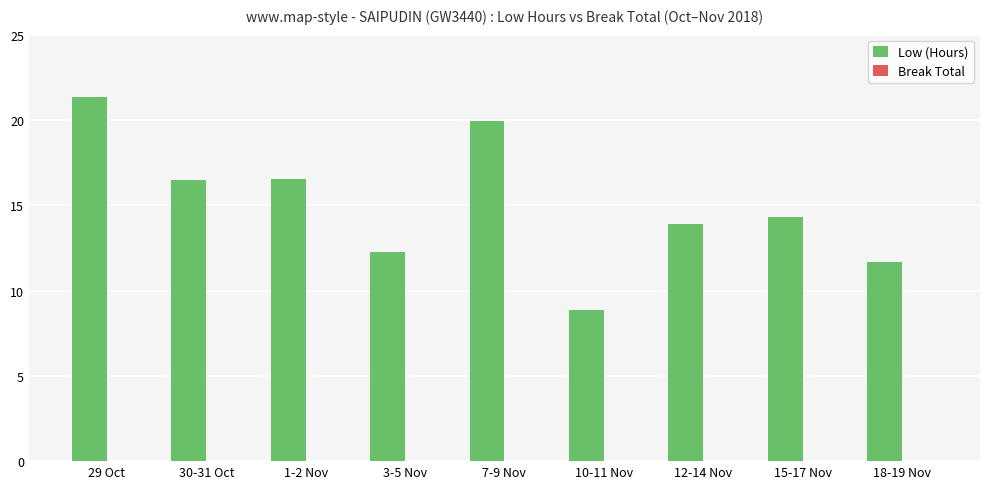

How many bars are there in total?

9